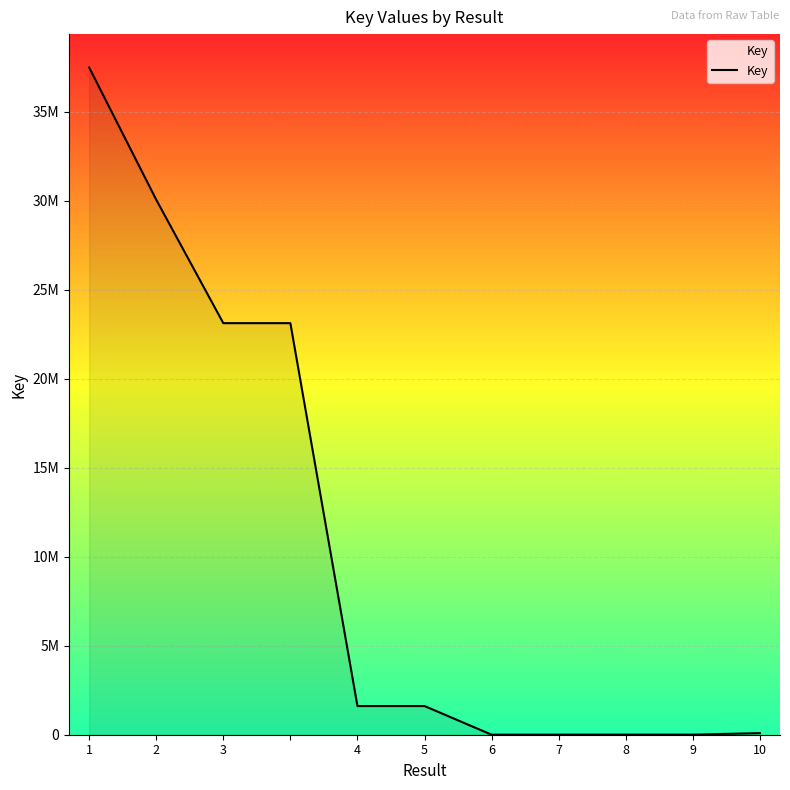

True or false: the data has more than 0 interior local peaks.

False